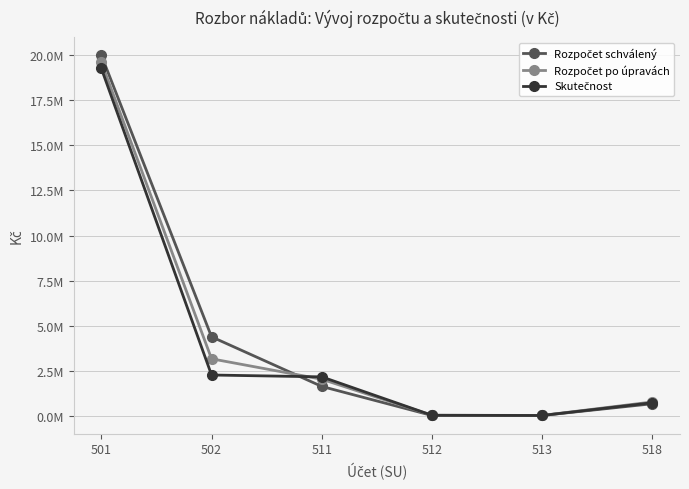

What is the value of the Rozpočet po úpravách point at the 4th from the left?

20000.0